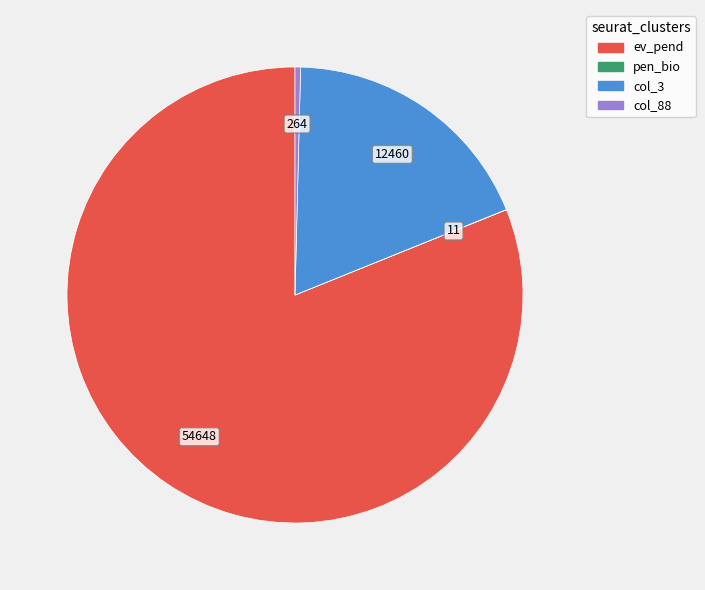

To the nearest percent, what is the difference between the largest and smallest slice percentages?

81%